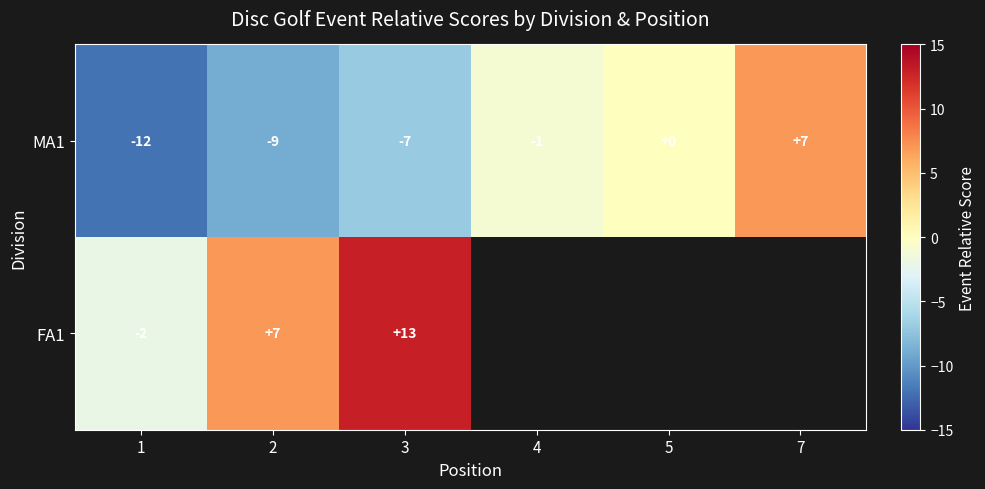

What is the total value across all series at 3?

6